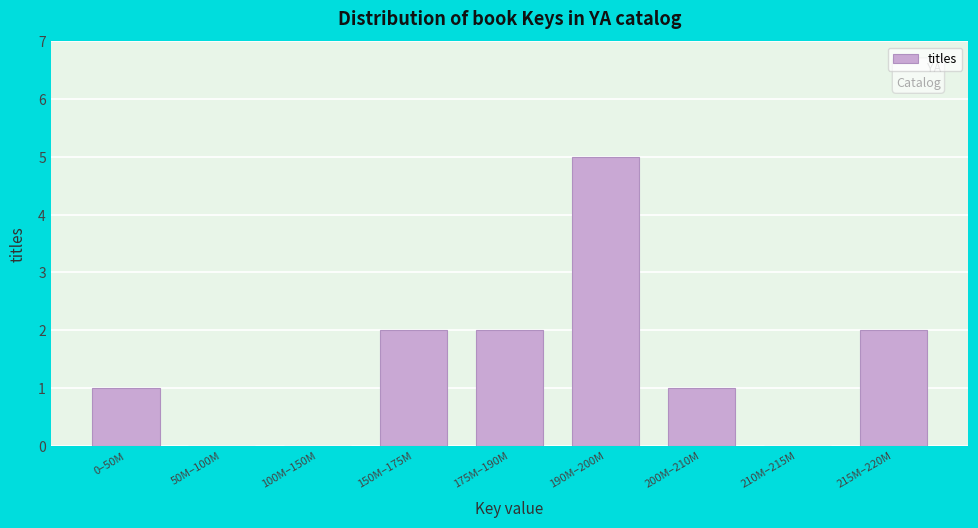

Reading left to right, list all the values displayed in this chart.

0–50M=1	50M–100M=0	100M–150M=0	150M–175M=2	175M–190M=2	190M–200M=5	200M–210M=1	210M–215M=0	215M–220M=2